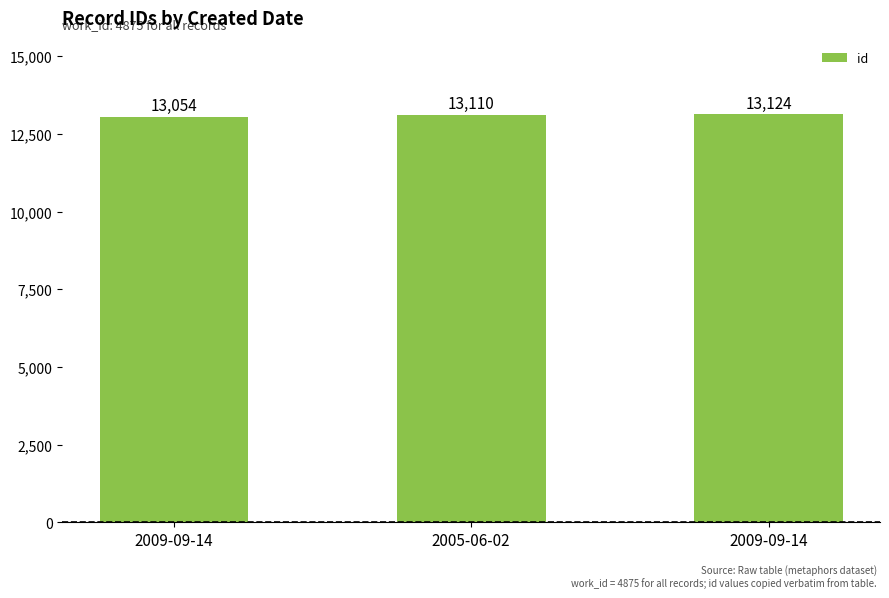

At which category does the chart reach its minimum across all series?

2009-09-14